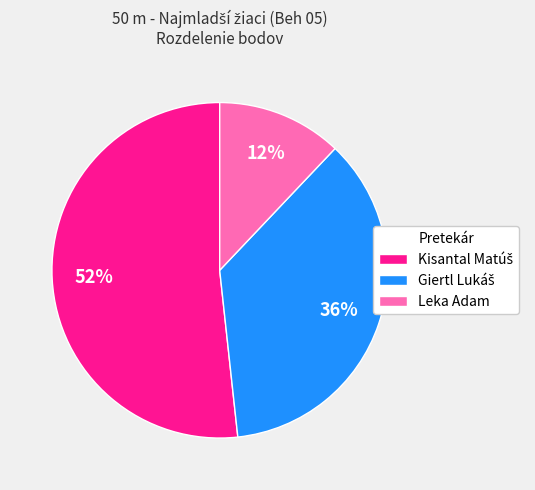

What percentage is the Leka Adam slice, to the nearest percent?

12%